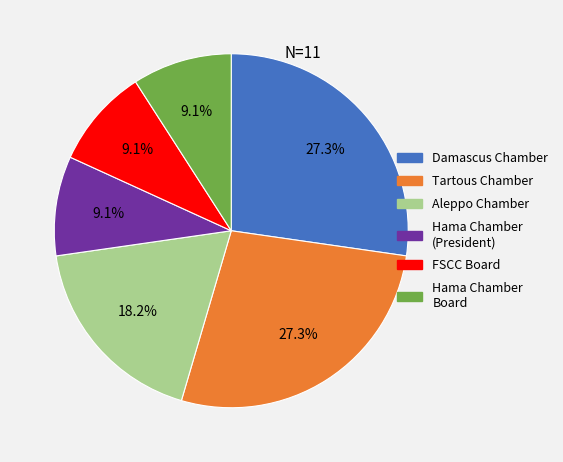

Does any single category account for the majority?

No